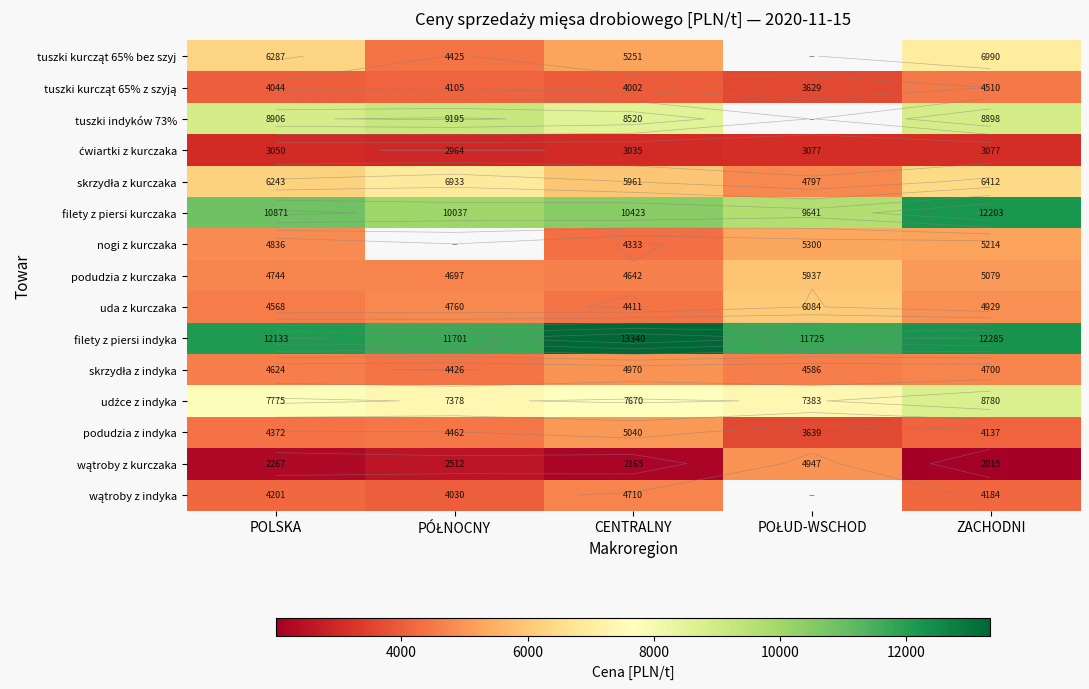

List the labels in order of podudzia z indyka value, smallest first.

POŁUD-WSCHOD, ZACHODNI, POLSKA, PÓŁNOCNY, CENTRALNY